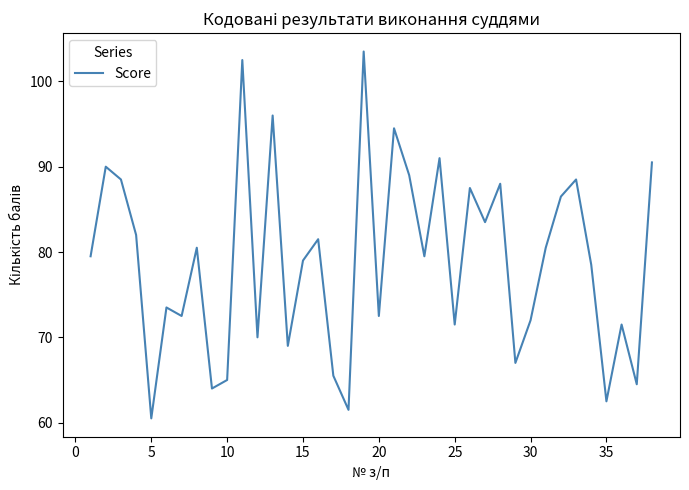

What is the difference between the maximum and minimum values?

43.0